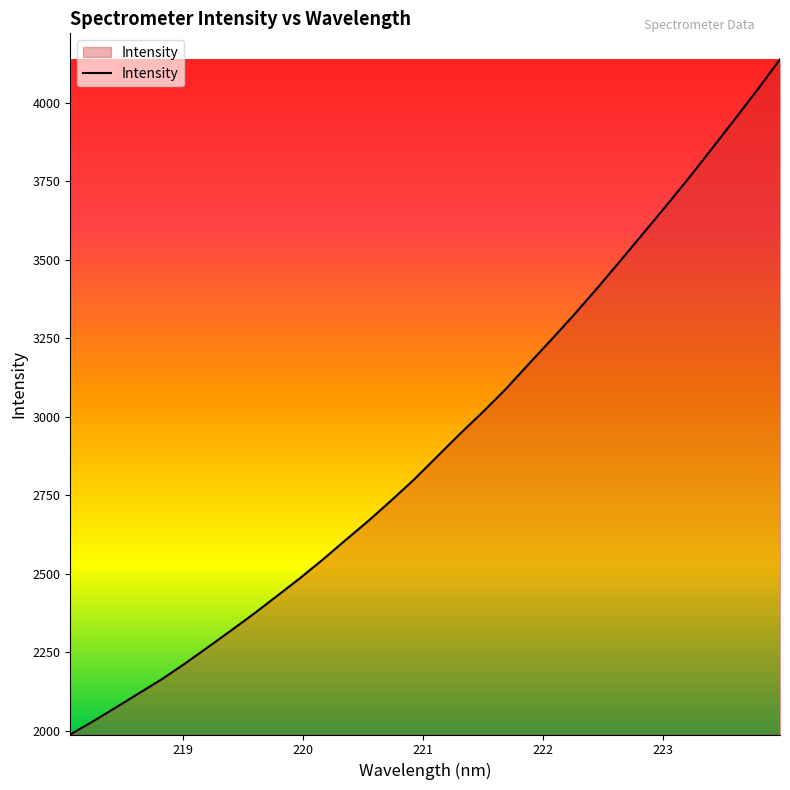

What is the maximum value shown in the chart?

4139.1